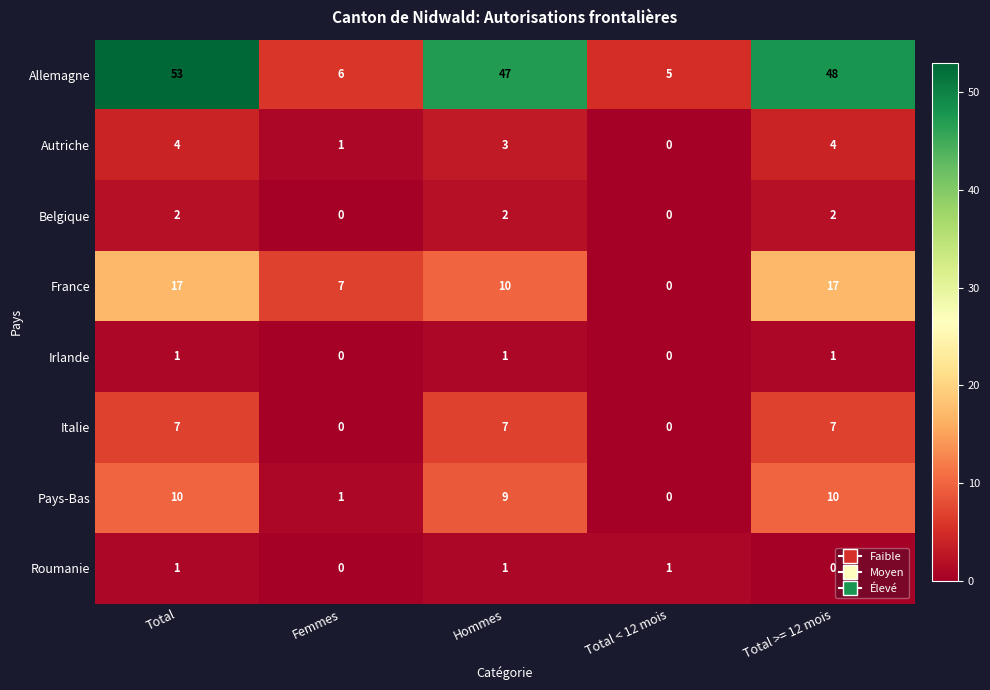

At which category is the sum across all series the highest?

Total